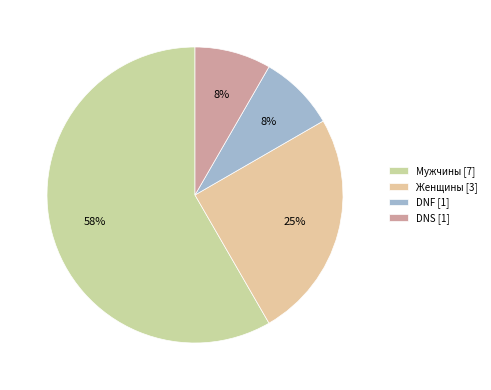

What is the change in value from Мужчины to Женщины?

-4